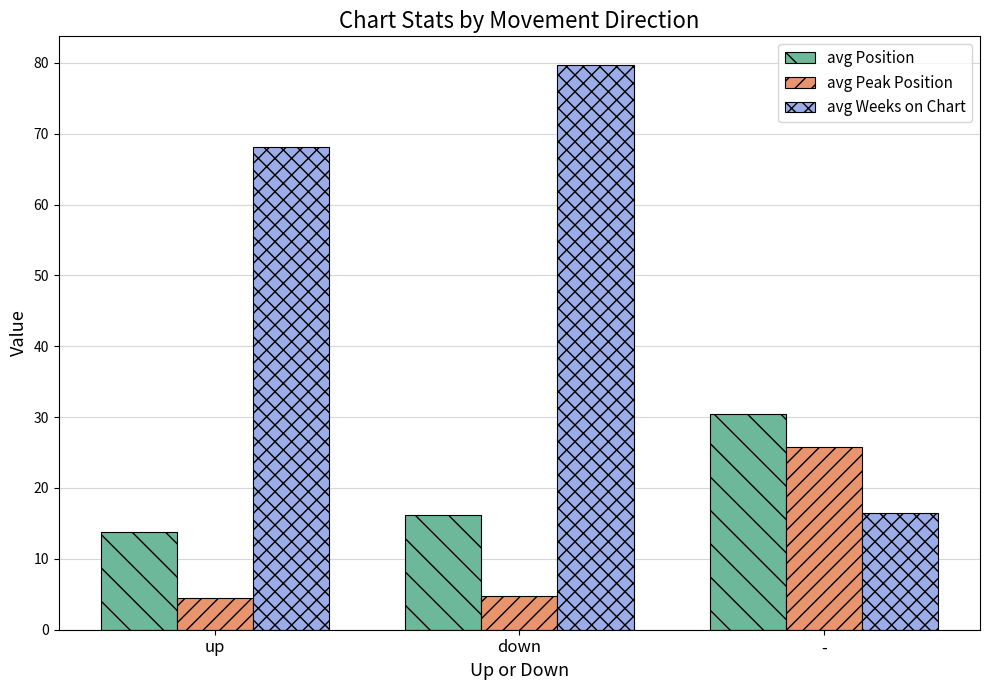

At which category is the sum across all series the highest?

down